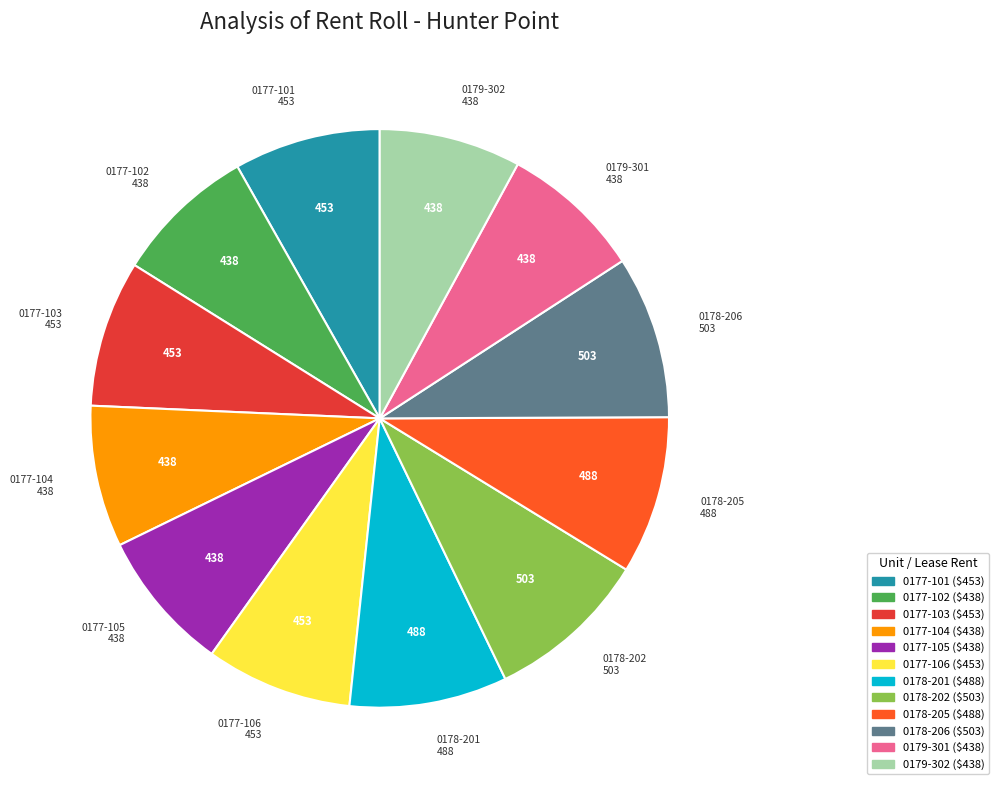

Does any single category account for the majority?

No